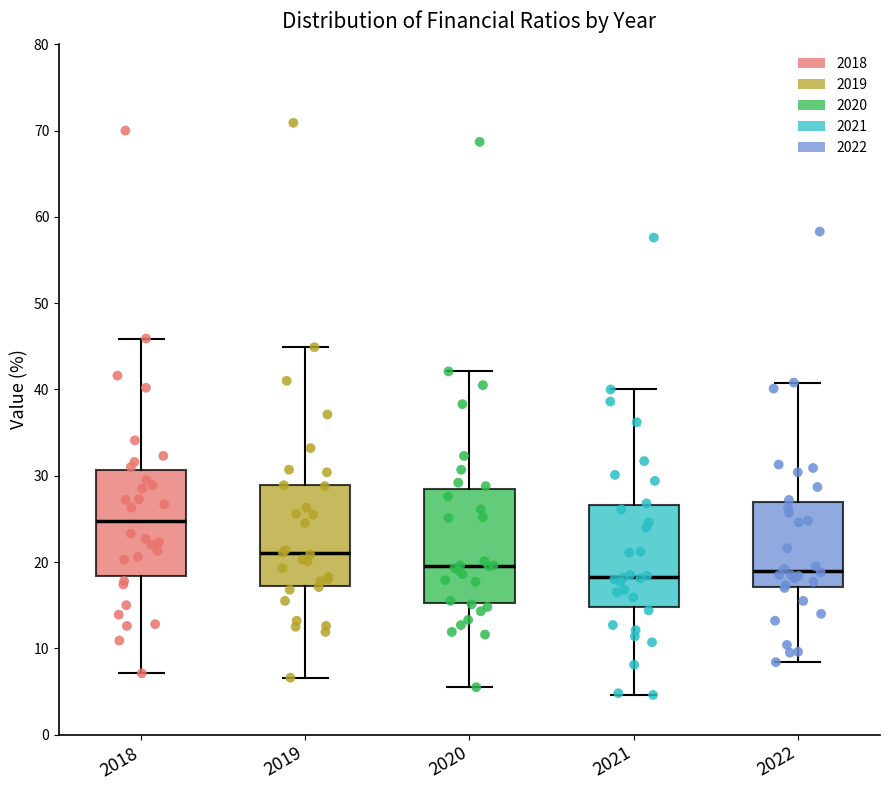

Reading left to right, transcribe this box plot: for each box, give where its median line is, the range the box spans, and where its two whiskers end, as read against the y-axis. The values are not printed on the chart, so give them approximately, as read against the axis.

2018: median 25, box 18 to 31, whiskers 7 to 46
2019: median 21, box 17 to 29, whiskers 7 to 45
2020: median 20, box 15 to 29, whiskers 6 to 42
2021: median 18, box 15 to 27, whiskers 5 to 40
2022: median 19, box 17 to 27, whiskers 8 to 41